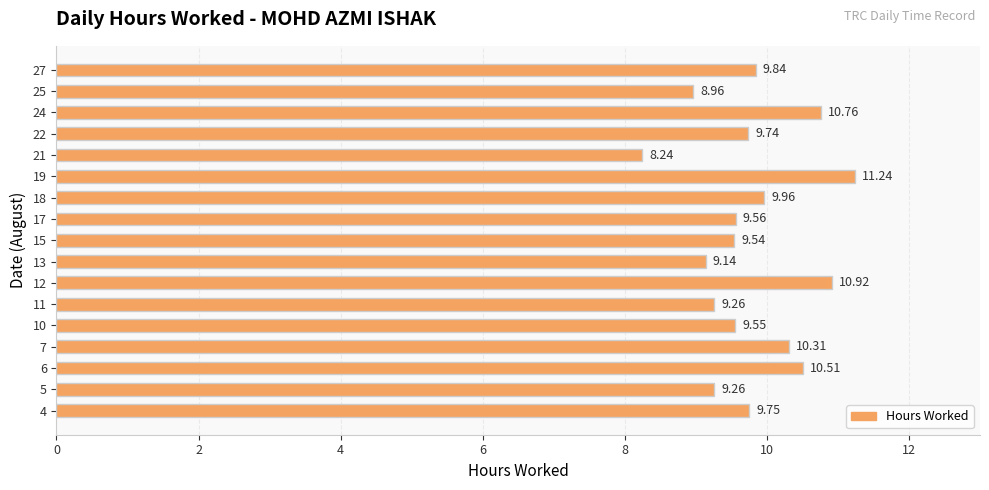

Between 17 and 4, which is larger?

4